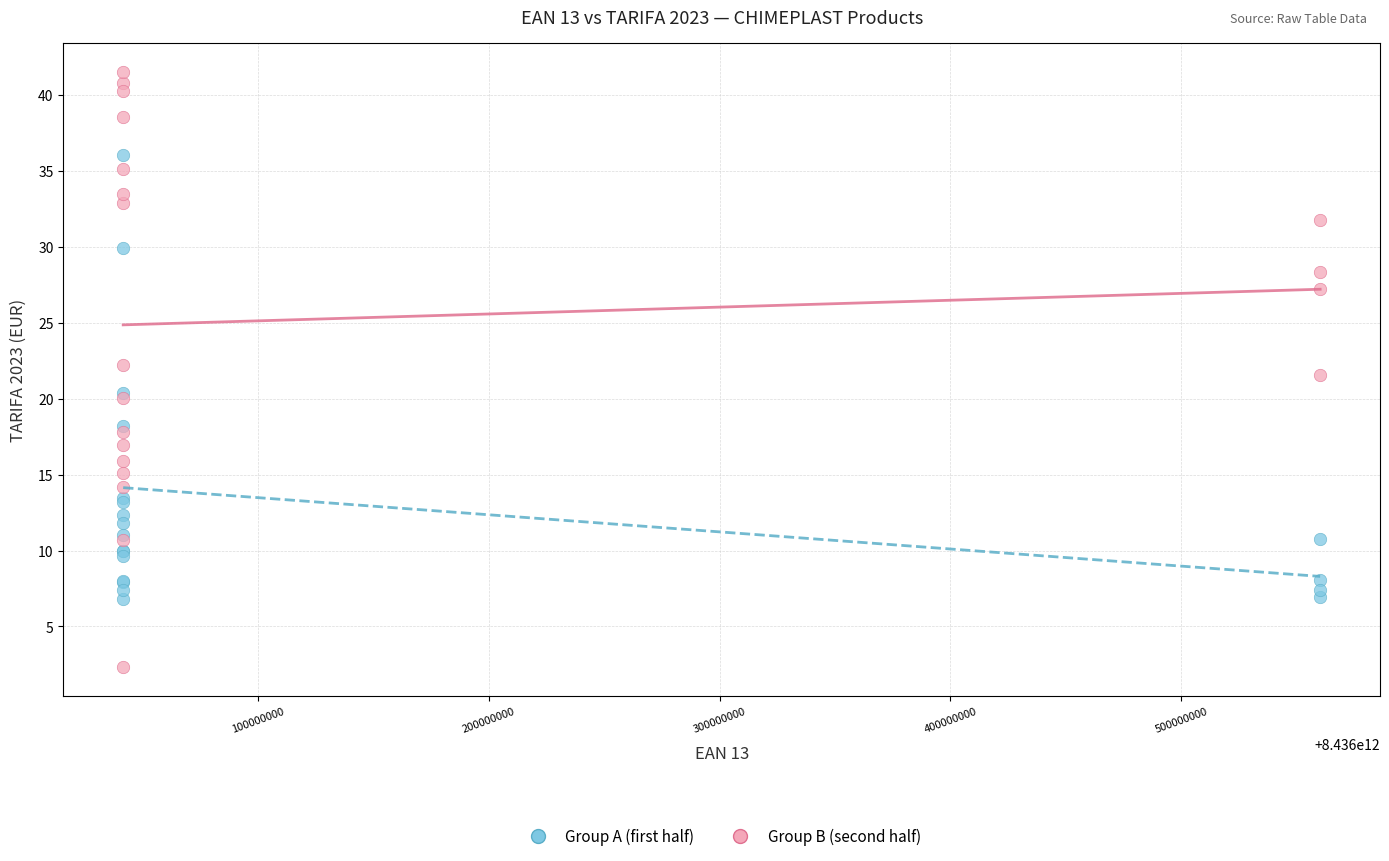

Which series contains the highest Y value?

Group B (second half)